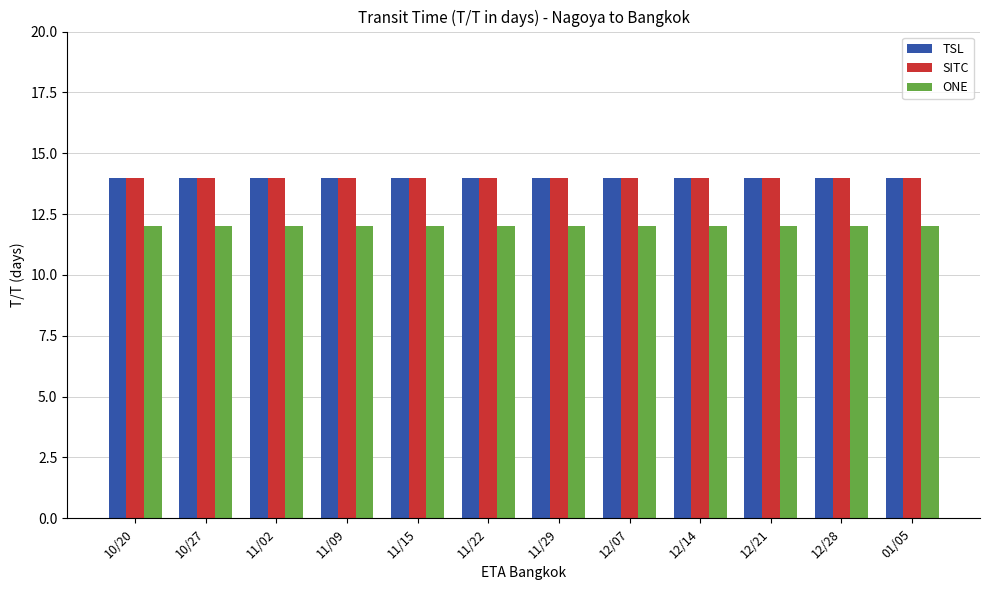

What is the value of the ONE bar at the 1st from the left?

12